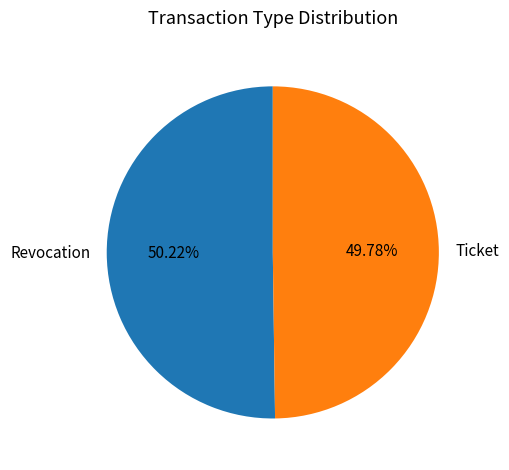

What portion of the pie excludes Ticket?

50.2%